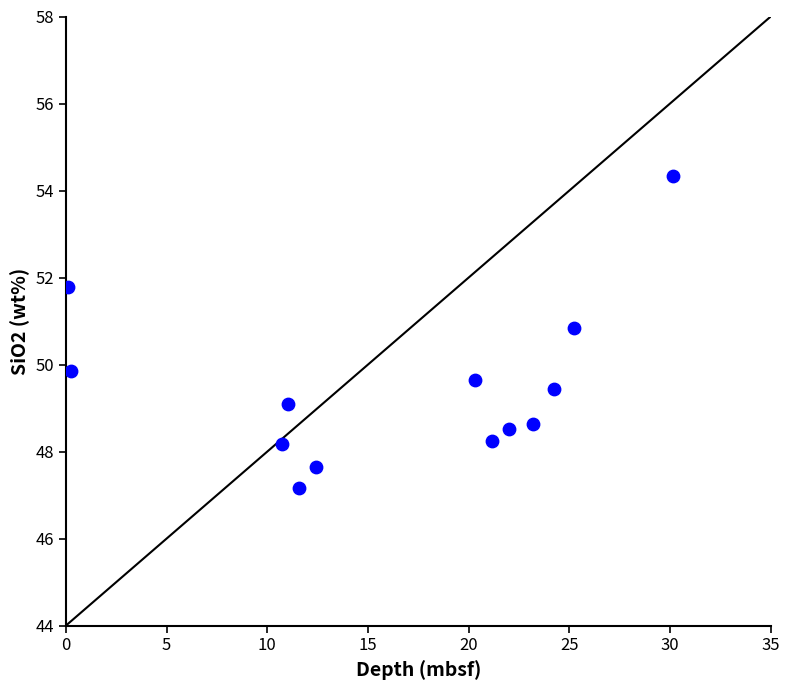

What is the range of Y values (max minus min)?

7.2